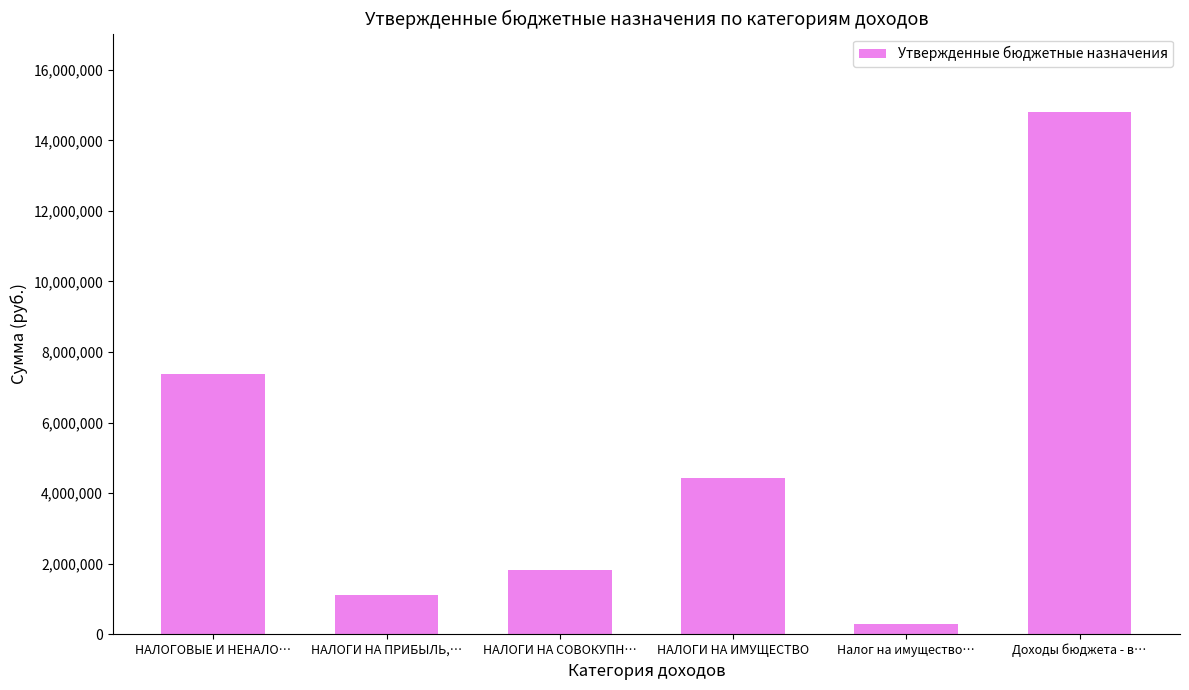

Rank the categories by value from highest to lowest.

Доходы бюджета - в…, НАЛОГОВЫЕ И НЕНАЛО…, НАЛОГИ НА ИМУЩЕСТВО, НАЛОГИ НА СОВОКУПН…, НАЛОГИ НА ПРИБЫЛЬ,…, Налог на имущество…